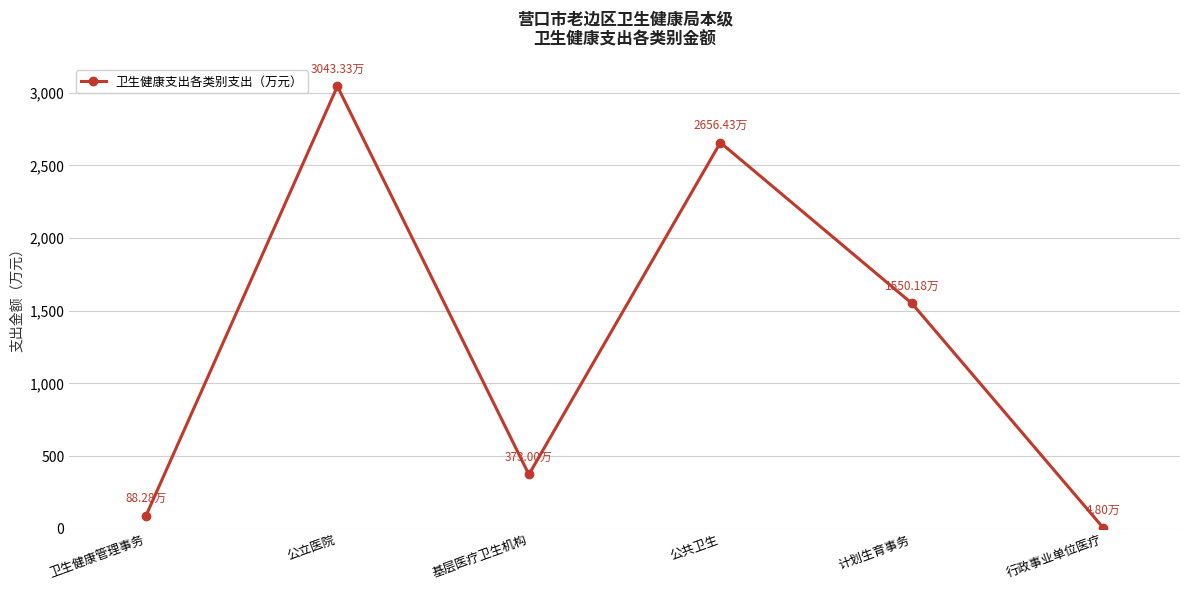

List the labels in order of value, smallest first.

行政事业单位医疗, 卫生健康管理事务, 基层医疗卫生机构, 计划生育事务, 公共卫生, 公立医院